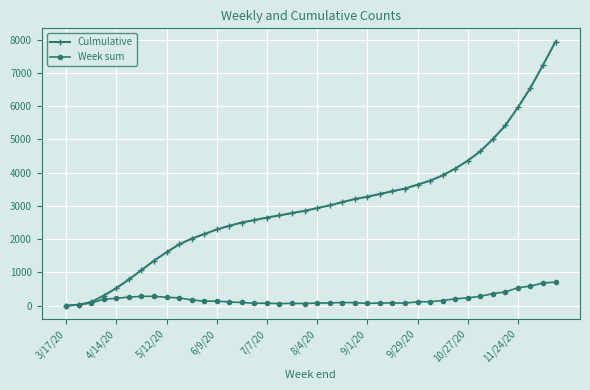

Which series has the largest range (max minus min)?

Culmulative